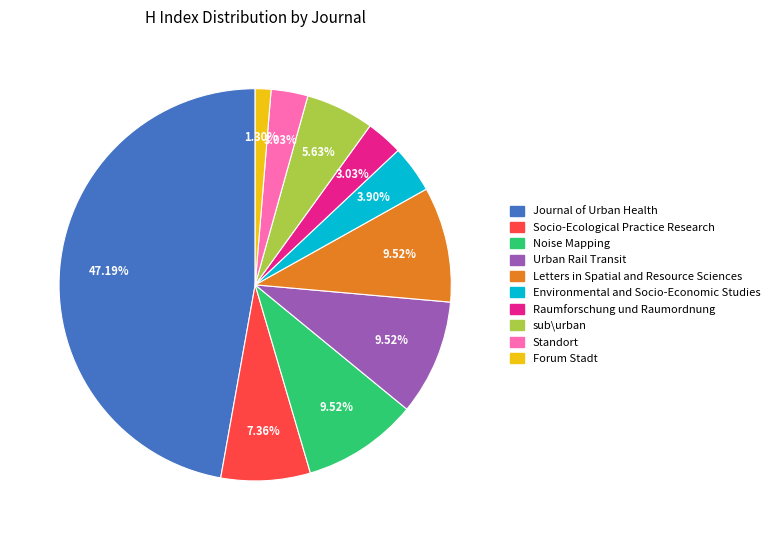

To the nearest percent, what portion does Standort represent?

3%